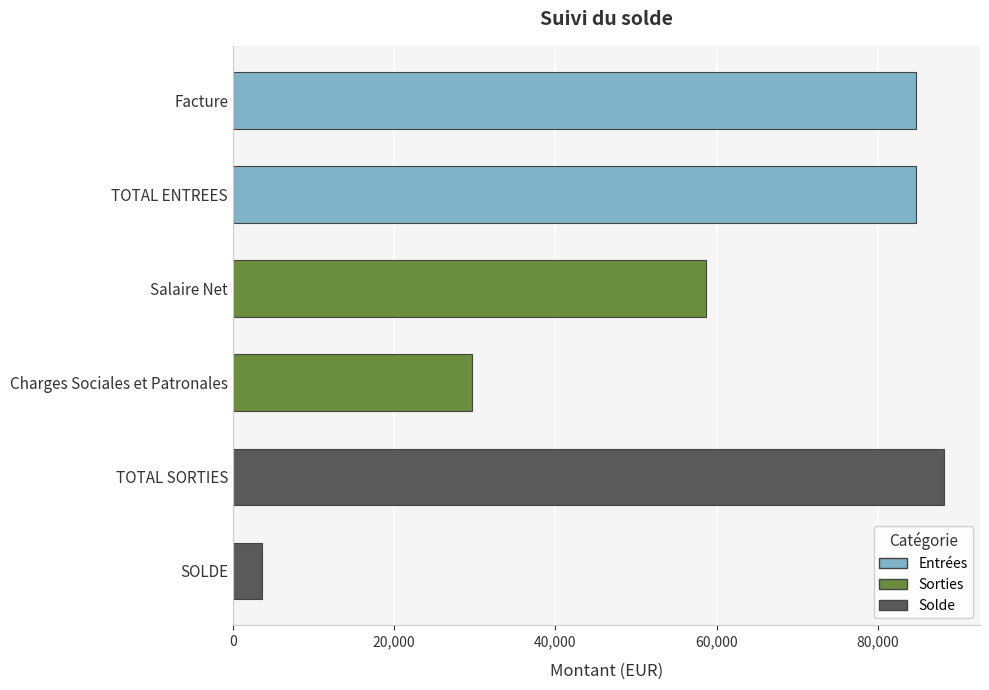

The value at Charges Sociales et Patronales is 52090.8. True or false?

False